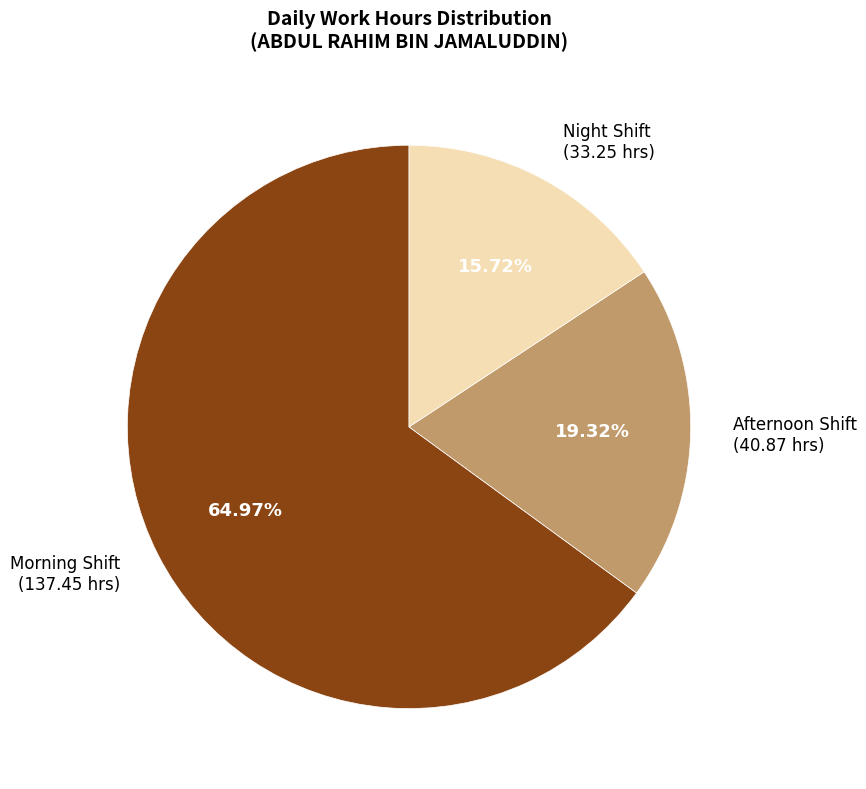

Do Morning Shift (137.45 hrs) and Night Shift (33.25 hrs) together represent more than half of the pie?

Yes